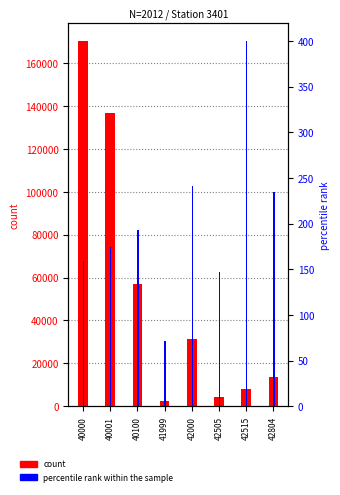

Are the bars horizontal?

No